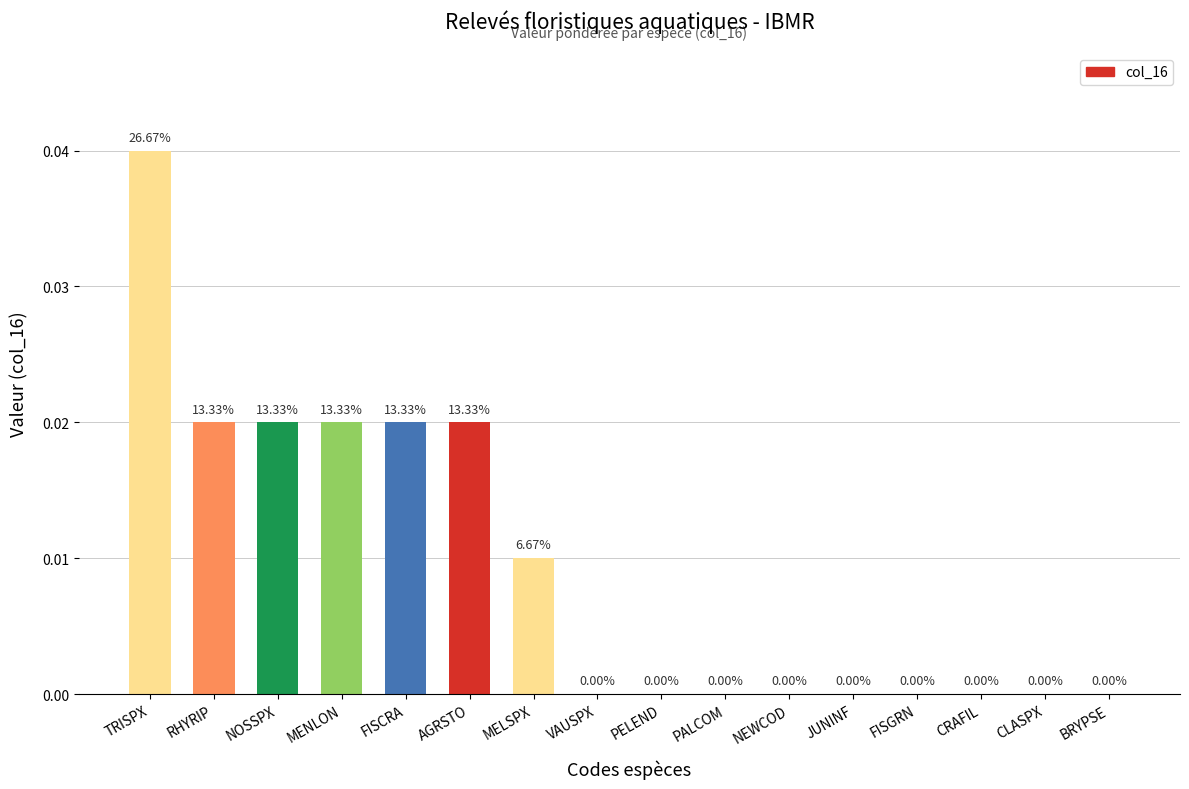

Which has a higher value, NOSSPX or TRISPX?

TRISPX